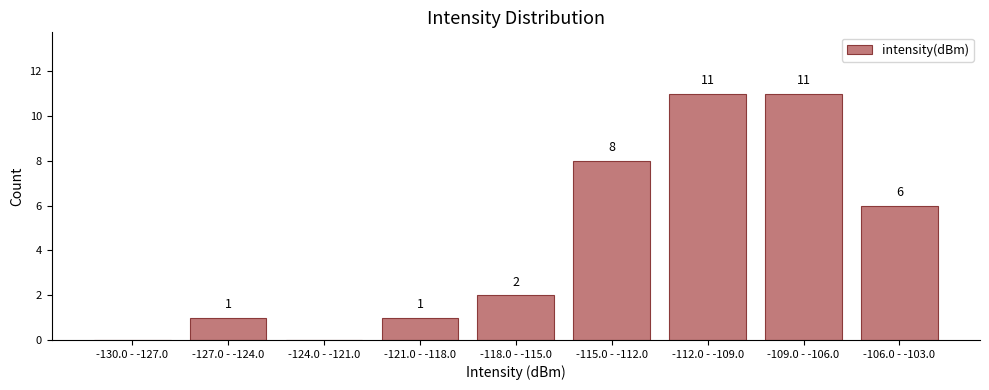

Reading left to right, extract all data points from this chart.

-130.0 - -127.0=0	-127.0 - -124.0=1	-124.0 - -121.0=0	-121.0 - -118.0=1	-118.0 - -115.0=2	-115.0 - -112.0=8	-112.0 - -109.0=11	-109.0 - -106.0=11	-106.0 - -103.0=6